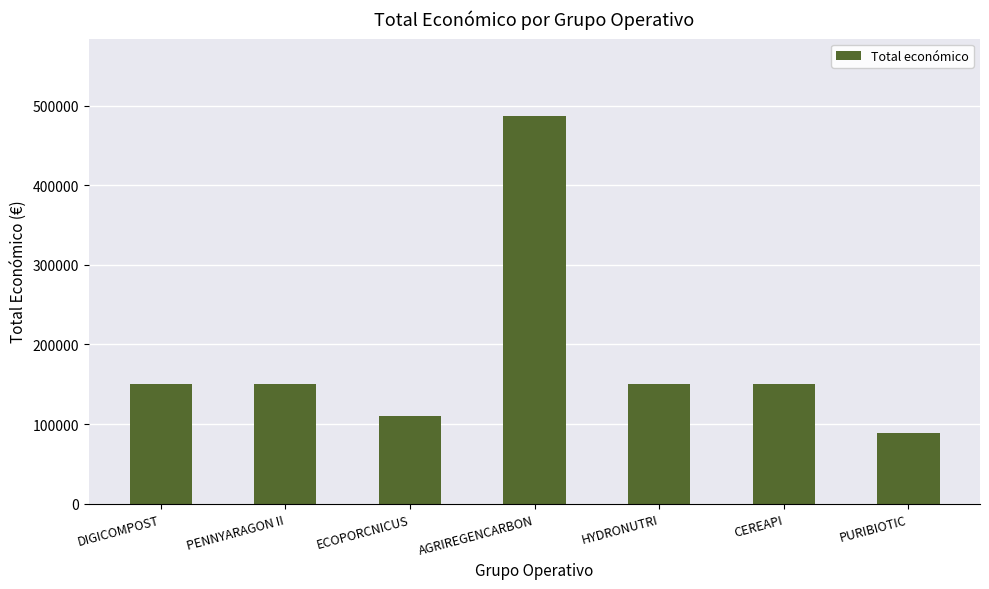

What is the value of the 7th bar from the left?

88160